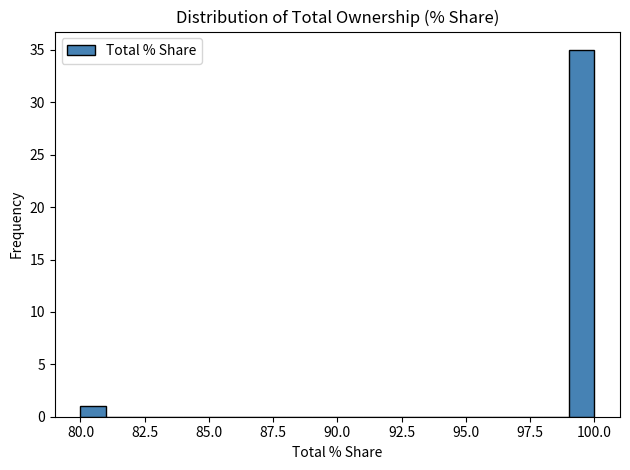

Around what value on the x-axis is the tallest bar? Give the approximate position of its centre, as read against the axis.

99.5